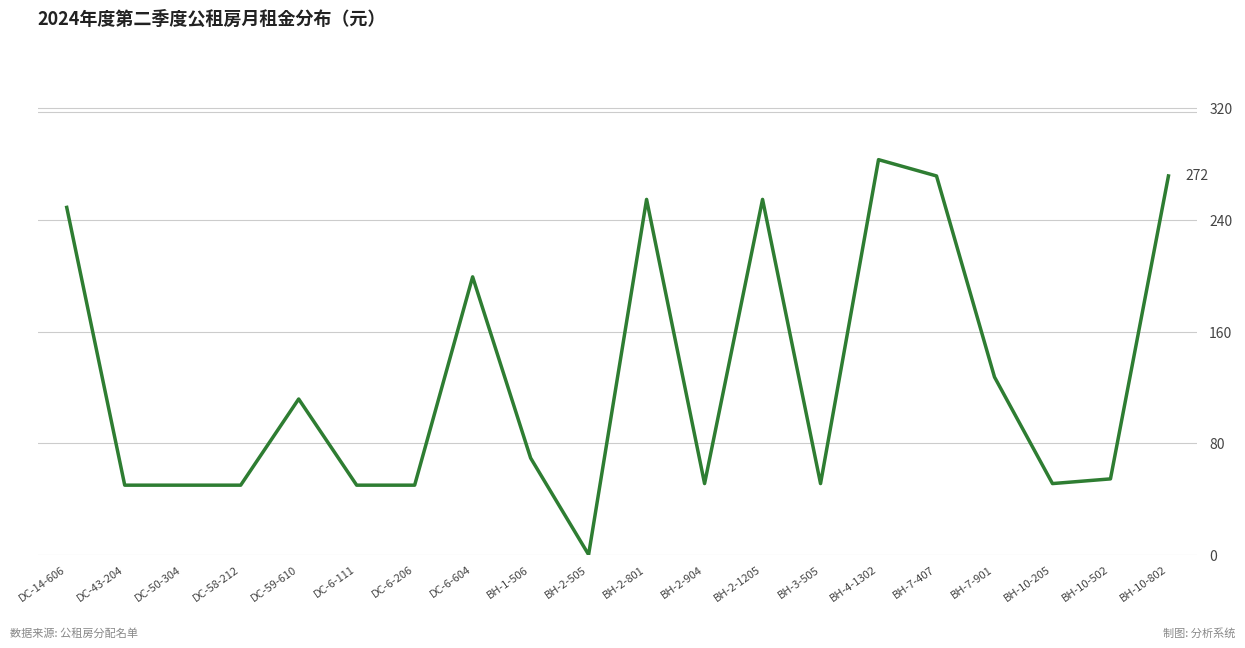

What is the difference between the maximum and minimum values?

283.2